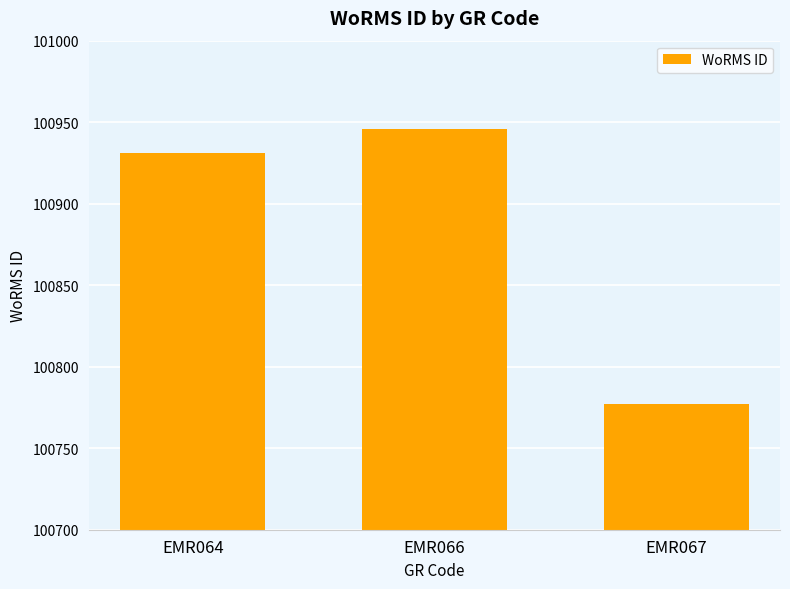

Rank the categories by value from lowest to highest.

EMR067, EMR064, EMR066